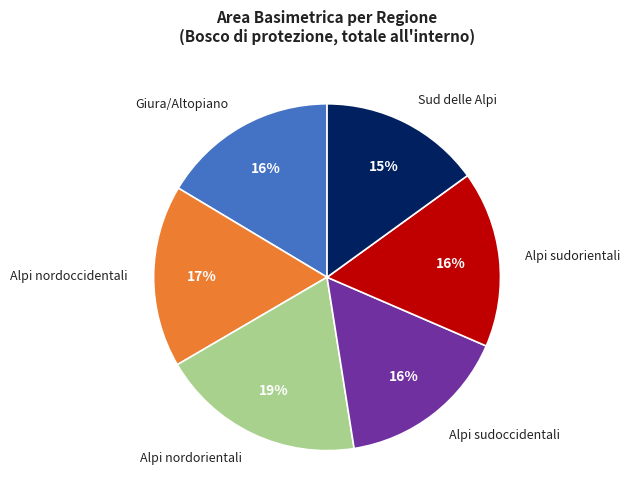

Which slice is the largest?

Alpi nordorientali